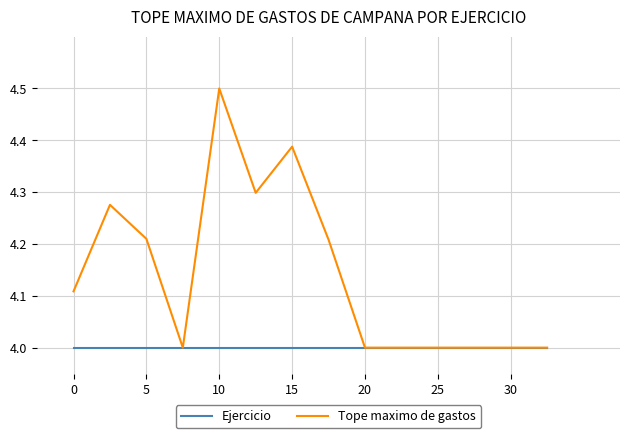

What is the sum of all Ejercicio values?

56.0